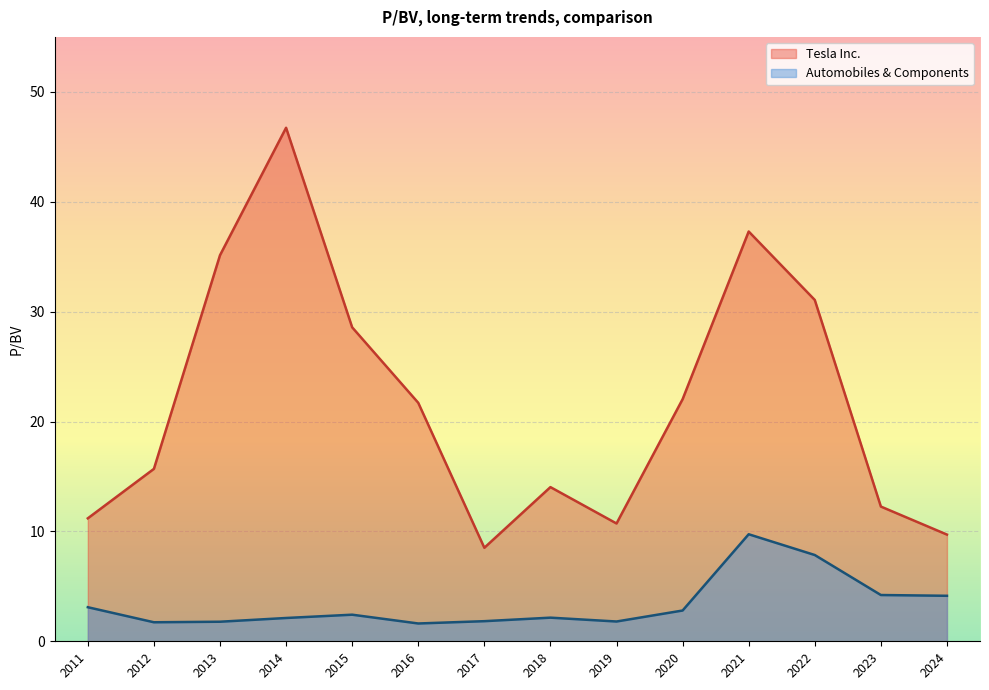

What are all the series names shown in the legend?

Tesla Inc., Automobiles & Components